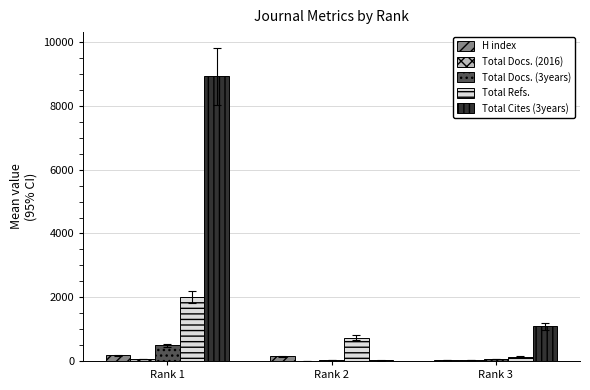

Which series has the largest total across all categories?

Total Cites (3years)